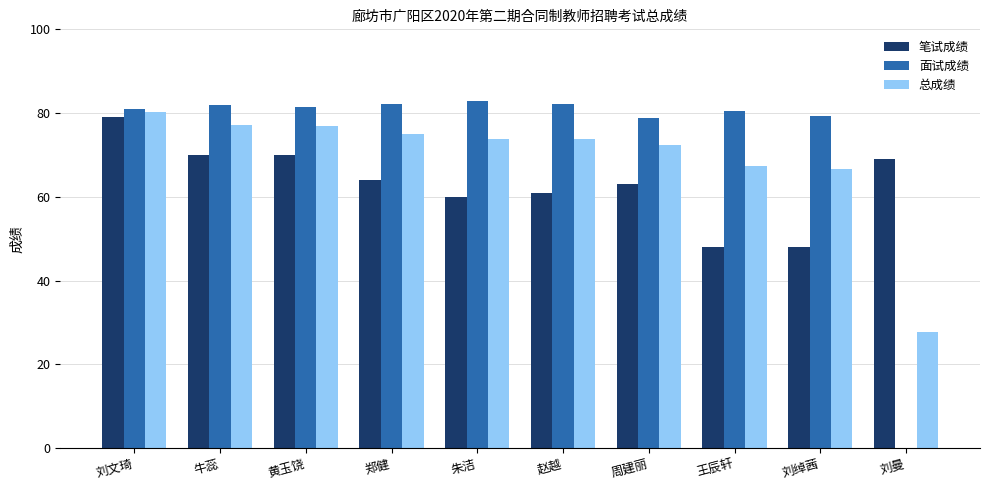

Which category has the highest value in the 总成绩 series?

刘文琦